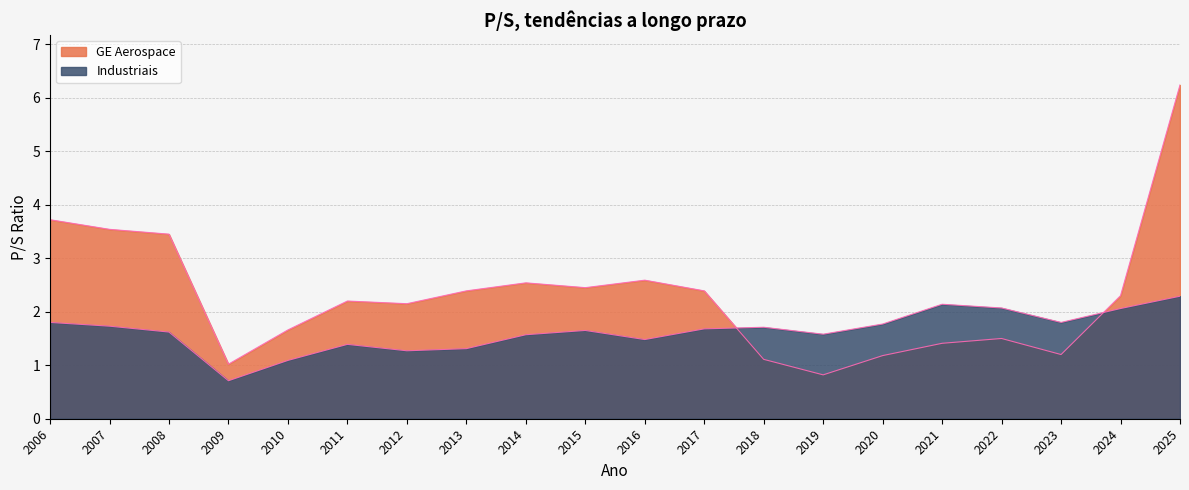

What are all the series names shown in the legend?

GE Aerospace, Industriais